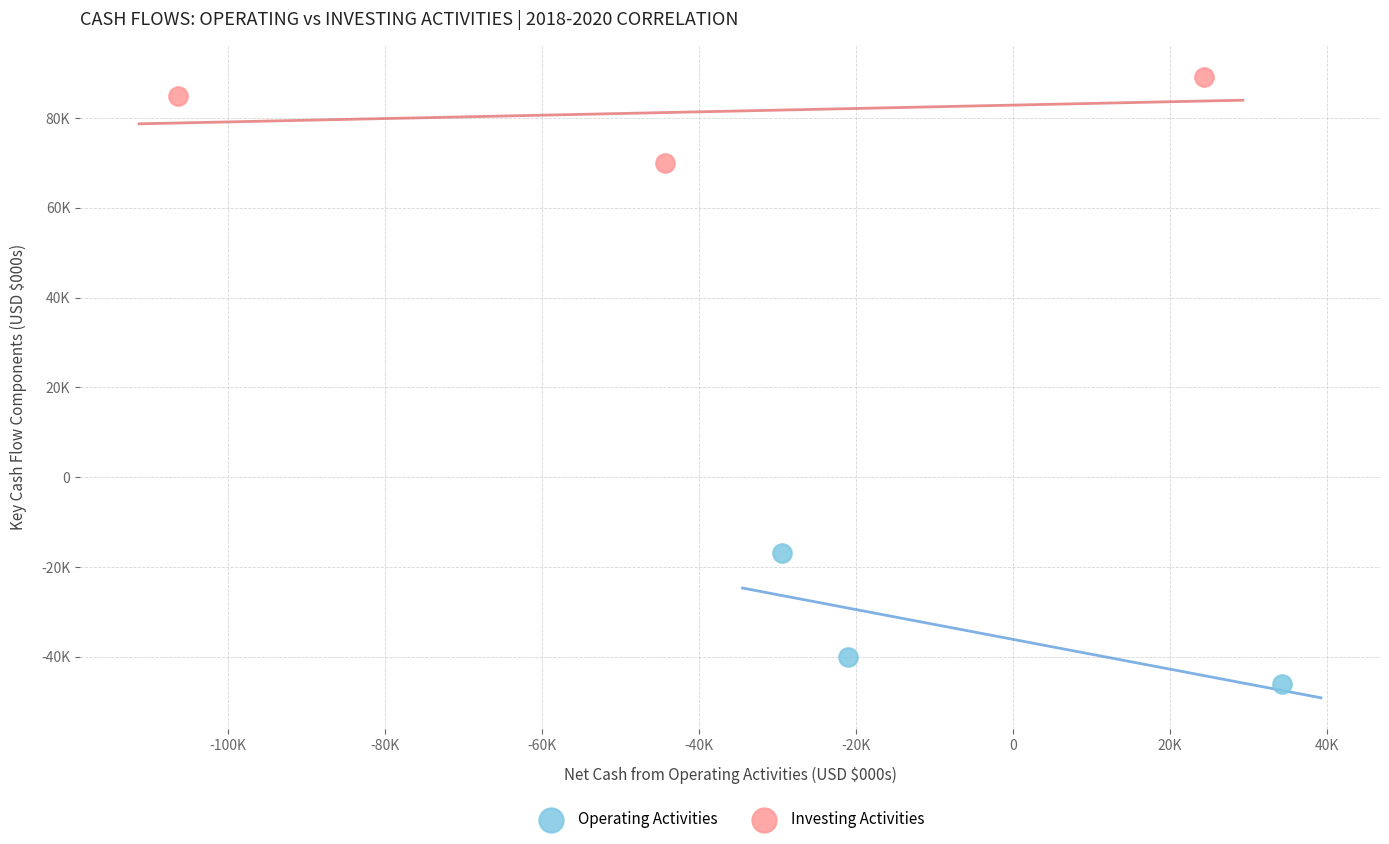

What are all the series names shown in the legend?

Operating Activities, Investing Activities